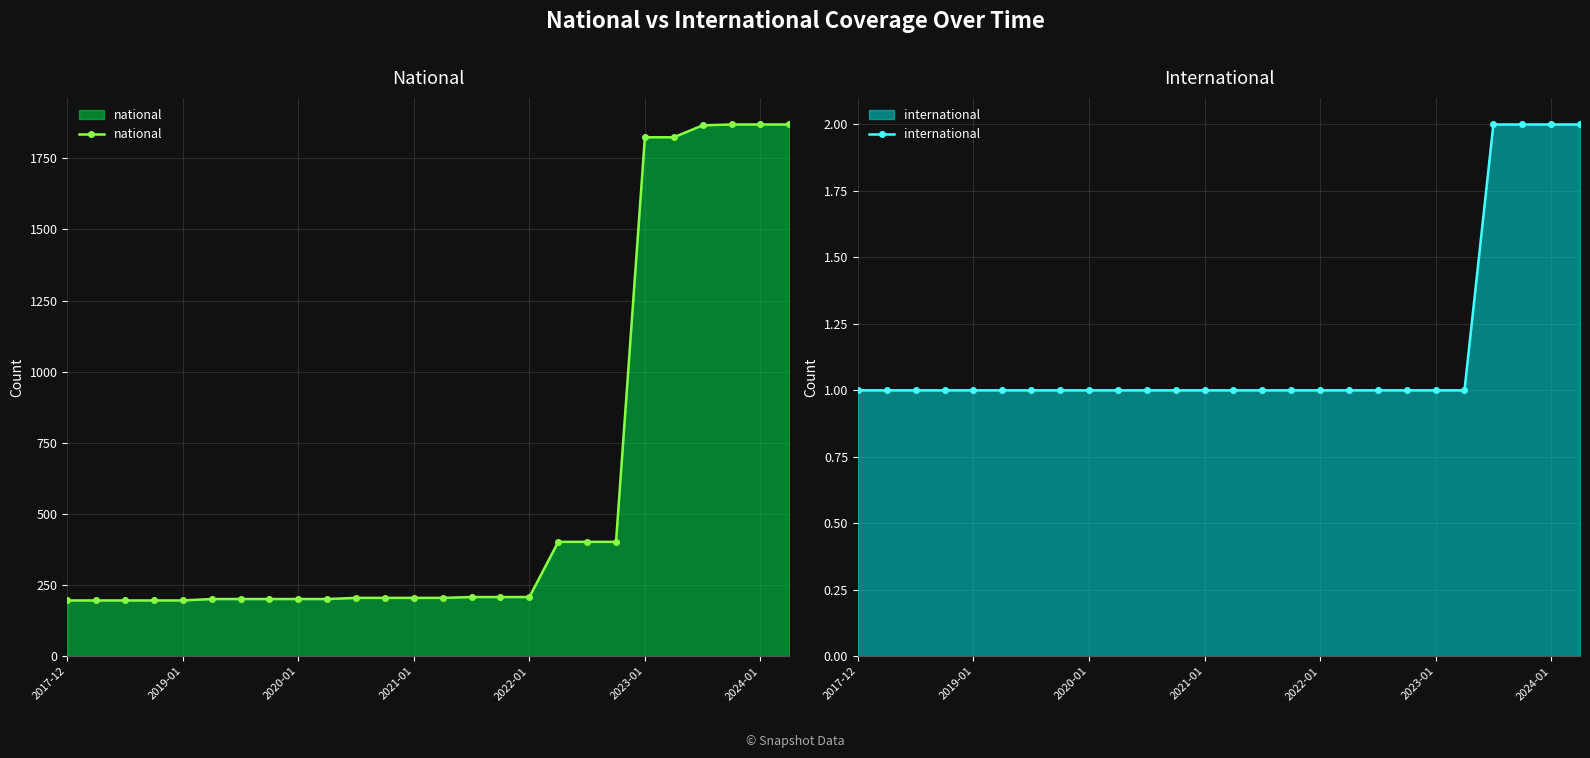

Is it true that national equals 196 at 2017-12?

True